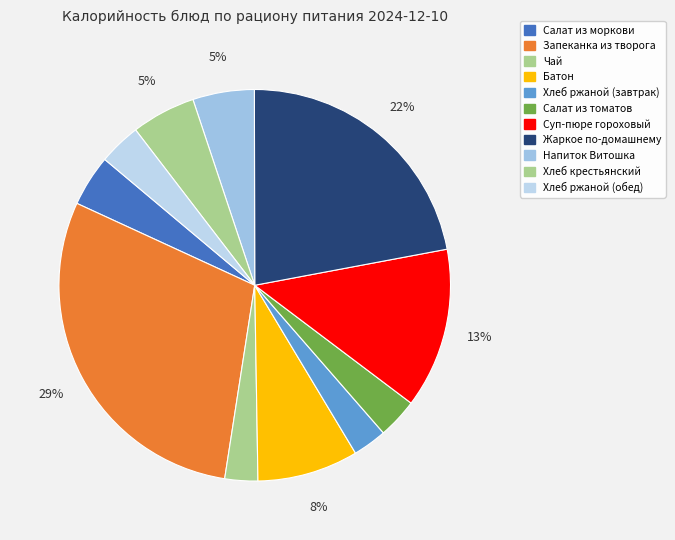

How many slices are in this pie chart?

11